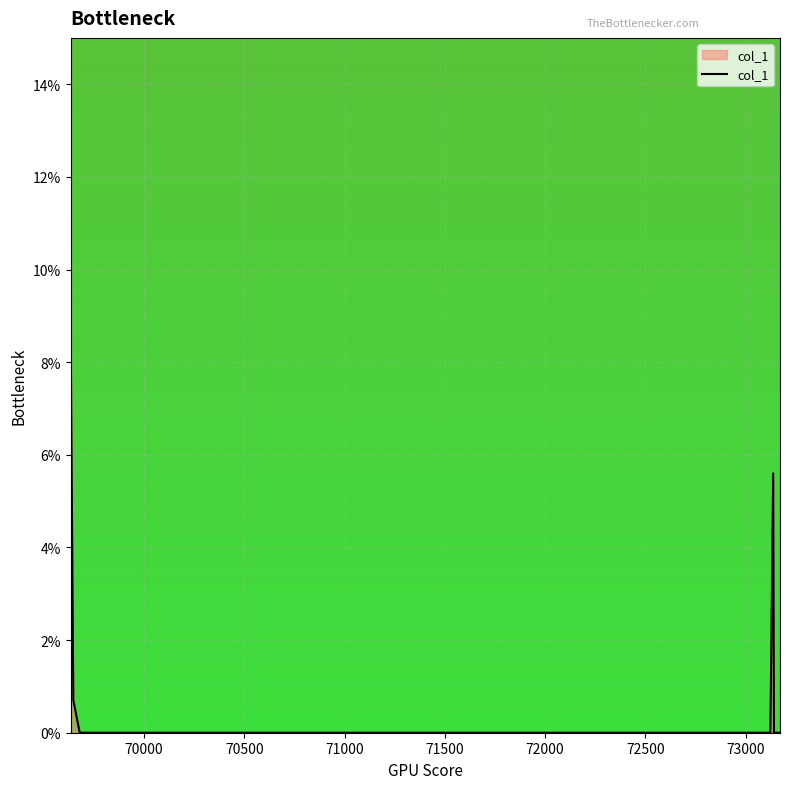

At which category does the chart reach its minimum across all series?

70500